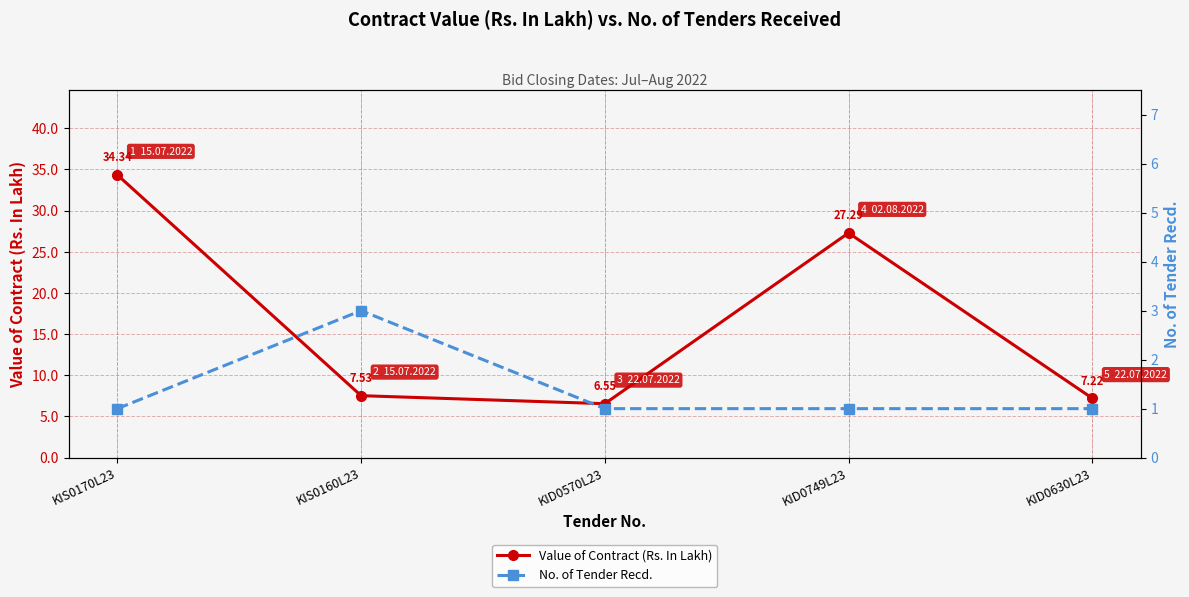

Does the chart display data point markers on the line(s)?

Yes